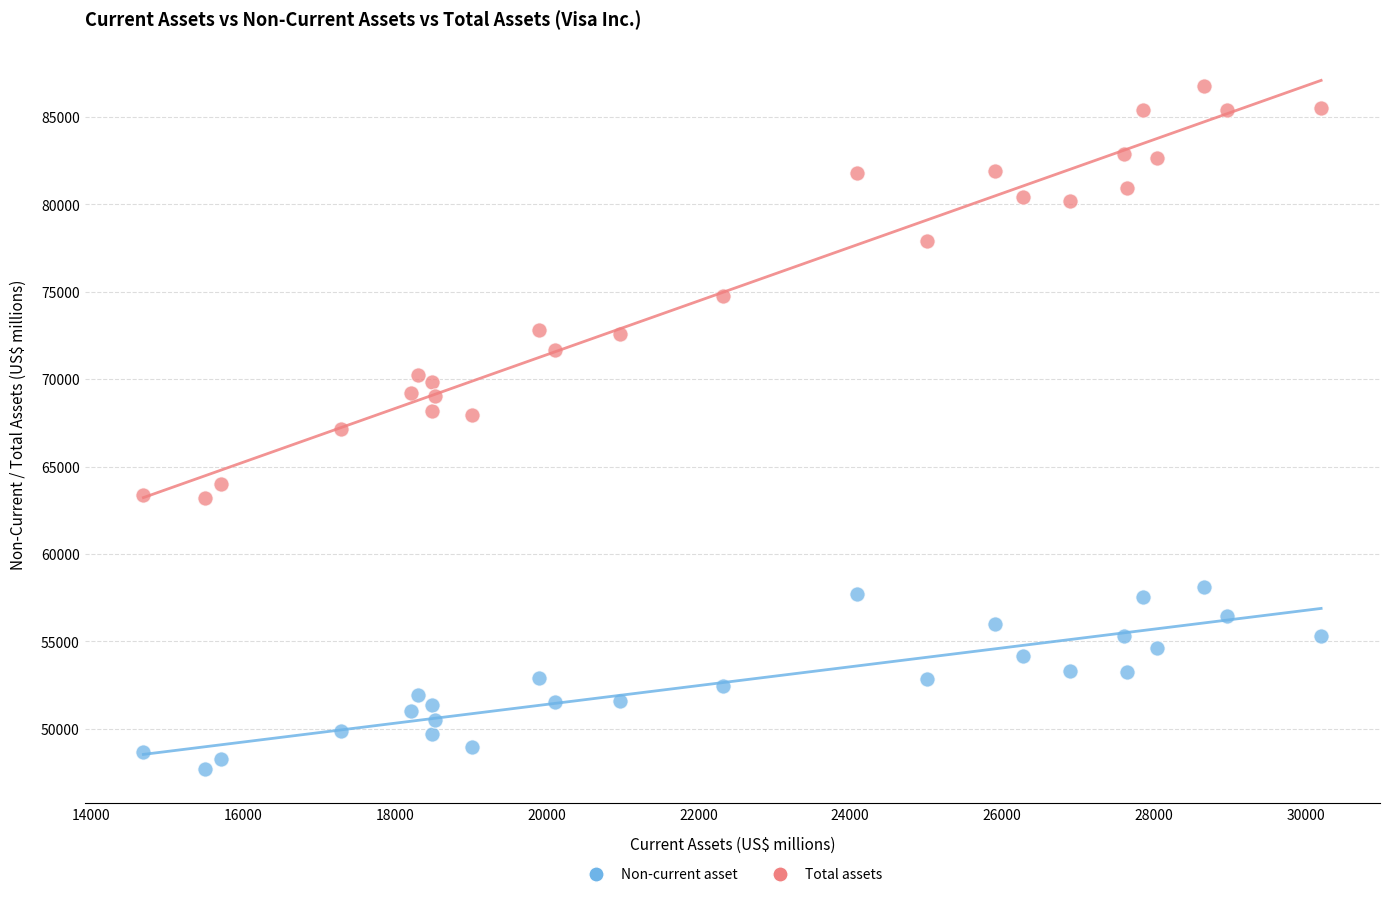

Which series contains the lowest Y value?

Non-current asset